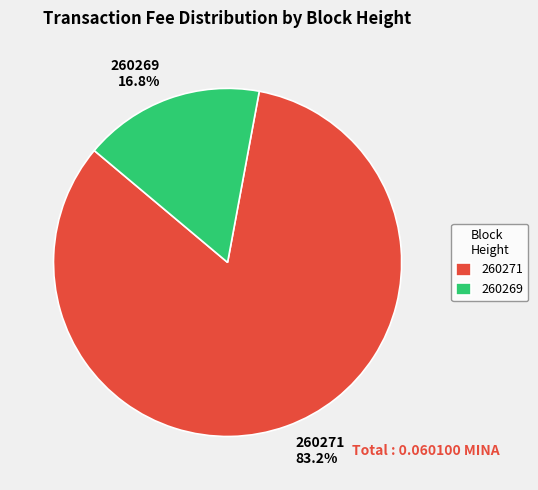

Combined, do 260271 and 260269 account for over 50%?

Yes